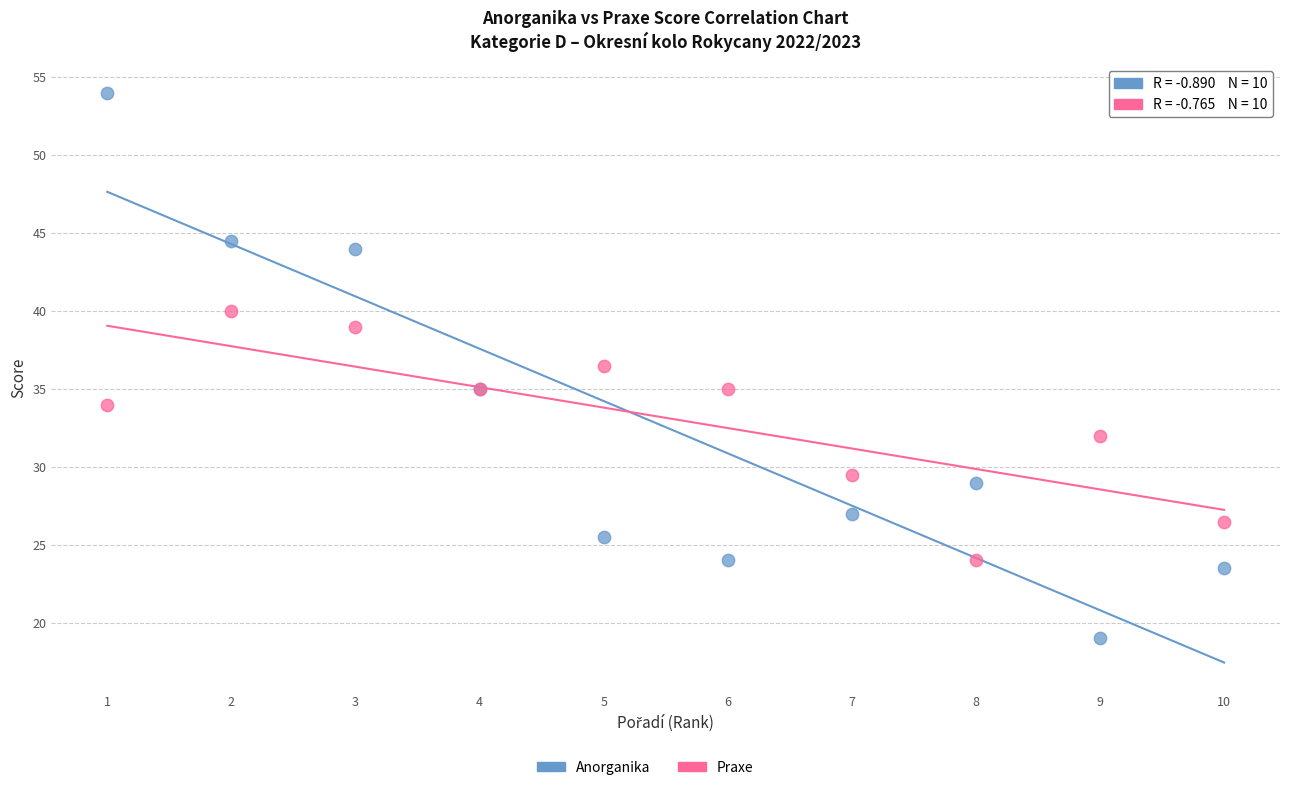

Across all series, what Y value is closest to 36?

36.5